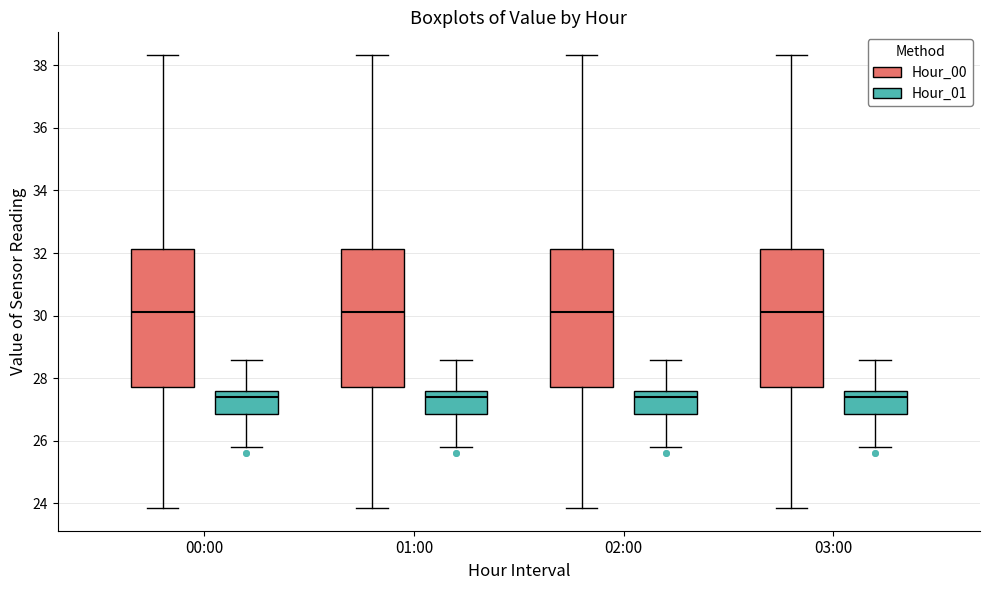

Reading left to right, transcribe this box plot: for each box, give where its median line is, the range the box spans, and where its two whiskers end, as read against the y-axis. The values are not printed on the chart, so give them approximately, as read against the axis.

00:00 (Hour_00): median 30.2, box 27.8 to 32.2, whiskers 23.8 to 38.4
00:00 (Hour_01): median 27.4, box 26.8 to 27.6, whiskers 25.8 to 28.6
01:00 (Hour_00): median 30.2, box 27.8 to 32.2, whiskers 23.8 to 38.4
01:00 (Hour_01): median 27.4, box 26.8 to 27.6, whiskers 25.8 to 28.6
02:00 (Hour_00): median 30.2, box 27.8 to 32.2, whiskers 23.8 to 38.4
02:00 (Hour_01): median 27.4, box 26.8 to 27.6, whiskers 25.8 to 28.6
03:00 (Hour_00): median 30.2, box 27.8 to 32.2, whiskers 23.8 to 38.4
03:00 (Hour_01): median 27.4, box 26.8 to 27.6, whiskers 25.8 to 28.6